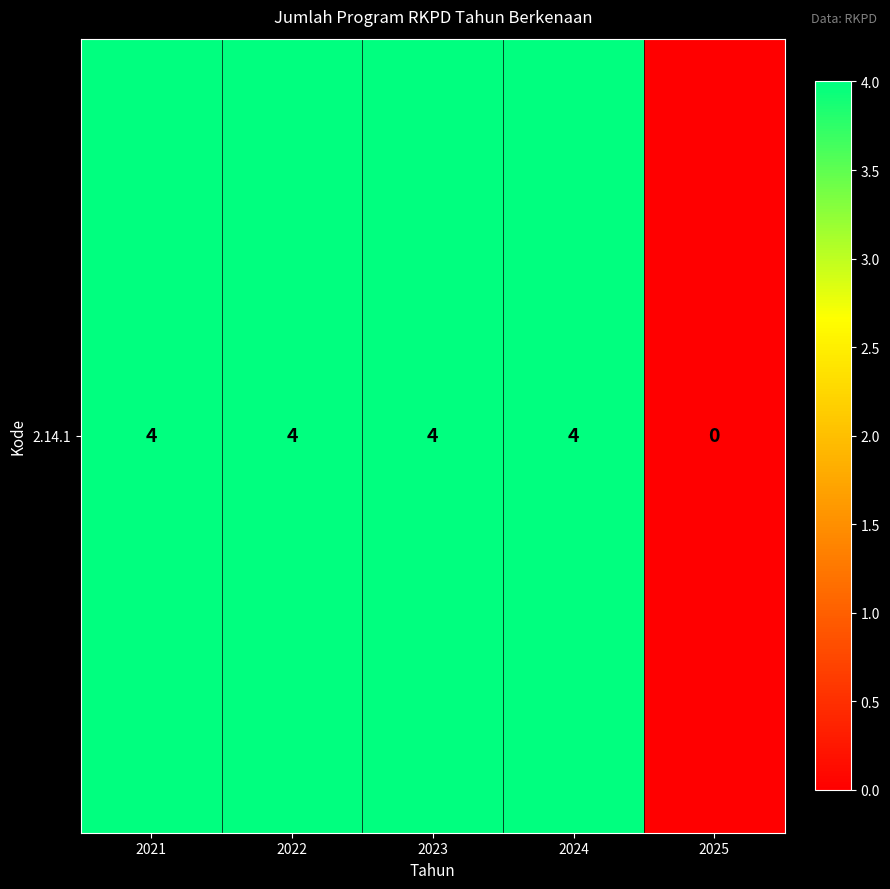

Read the value at 2022.

4